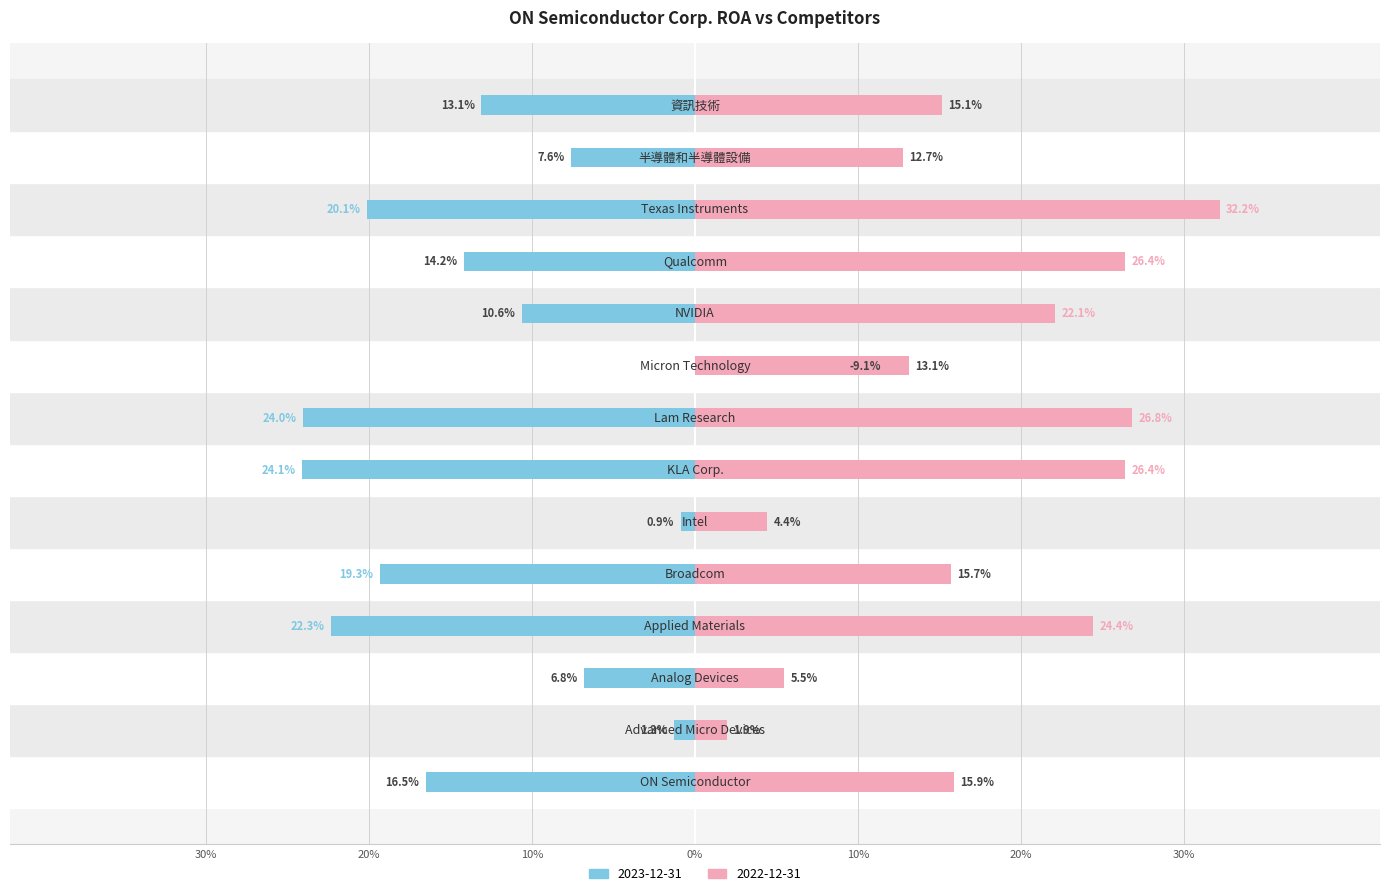

How many positive values does the 2023-12-31 series have?

1